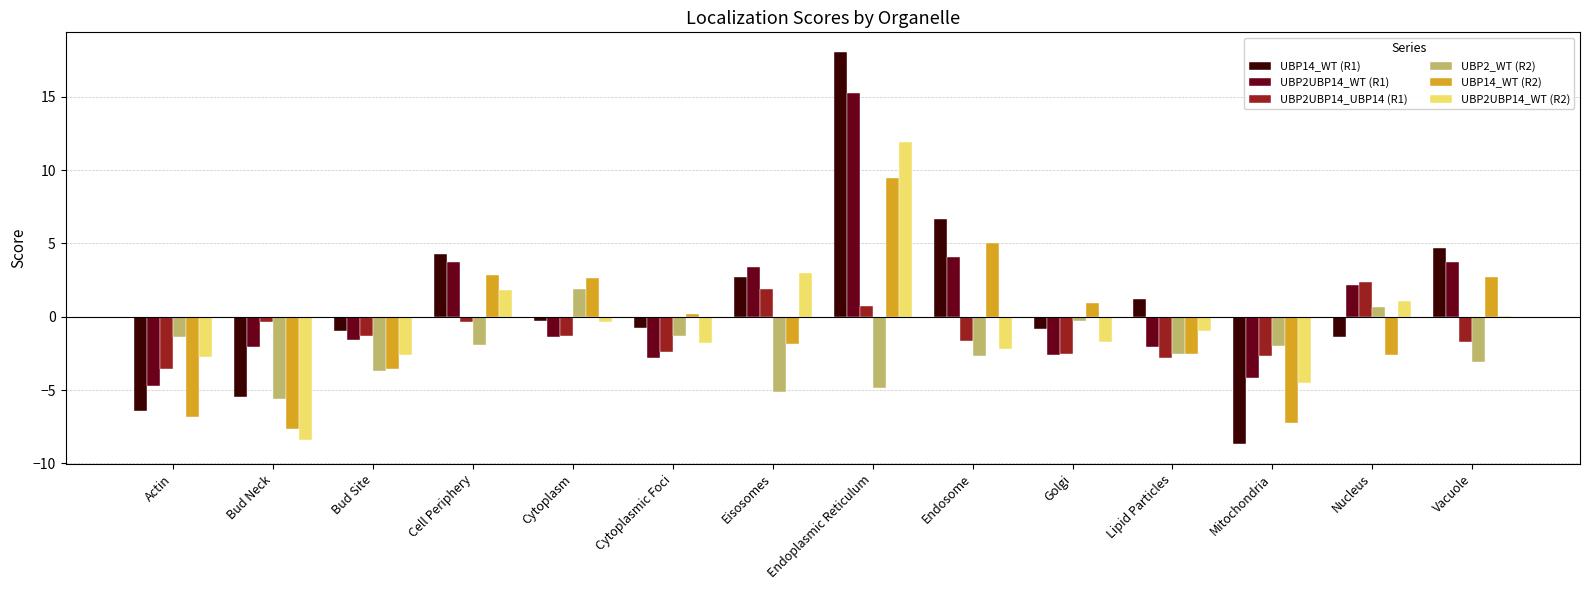

Does the chart contain stacked bars?

No